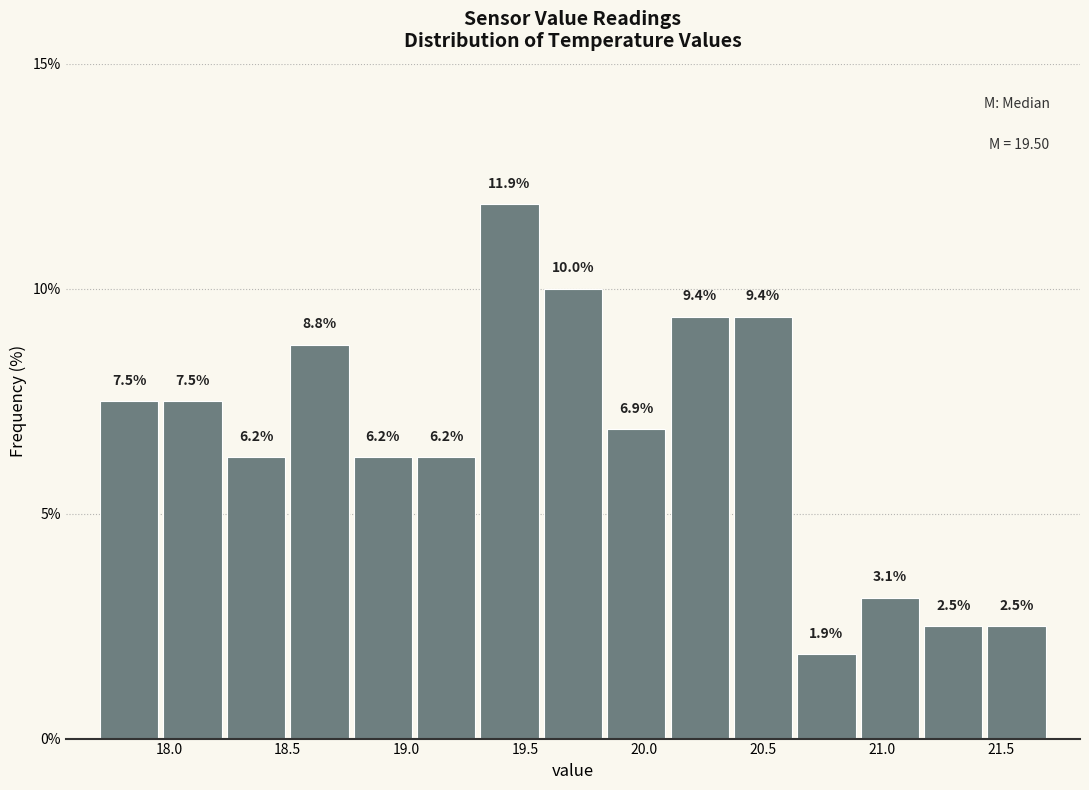

Over which range of the x-axis is the bar tallest?

19.30 to 19.55